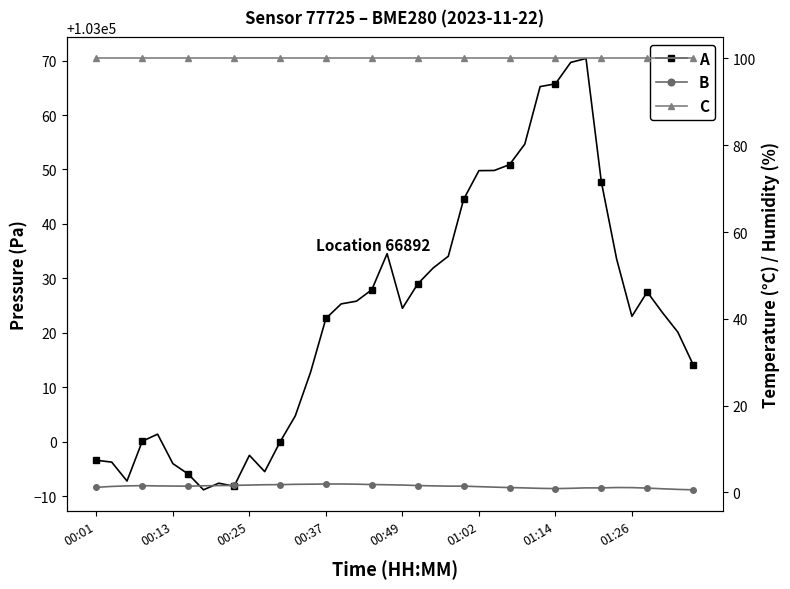

What position from the left is 29?

30